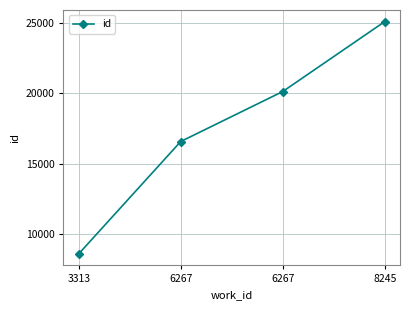

Count the number of data series in this chart.

1